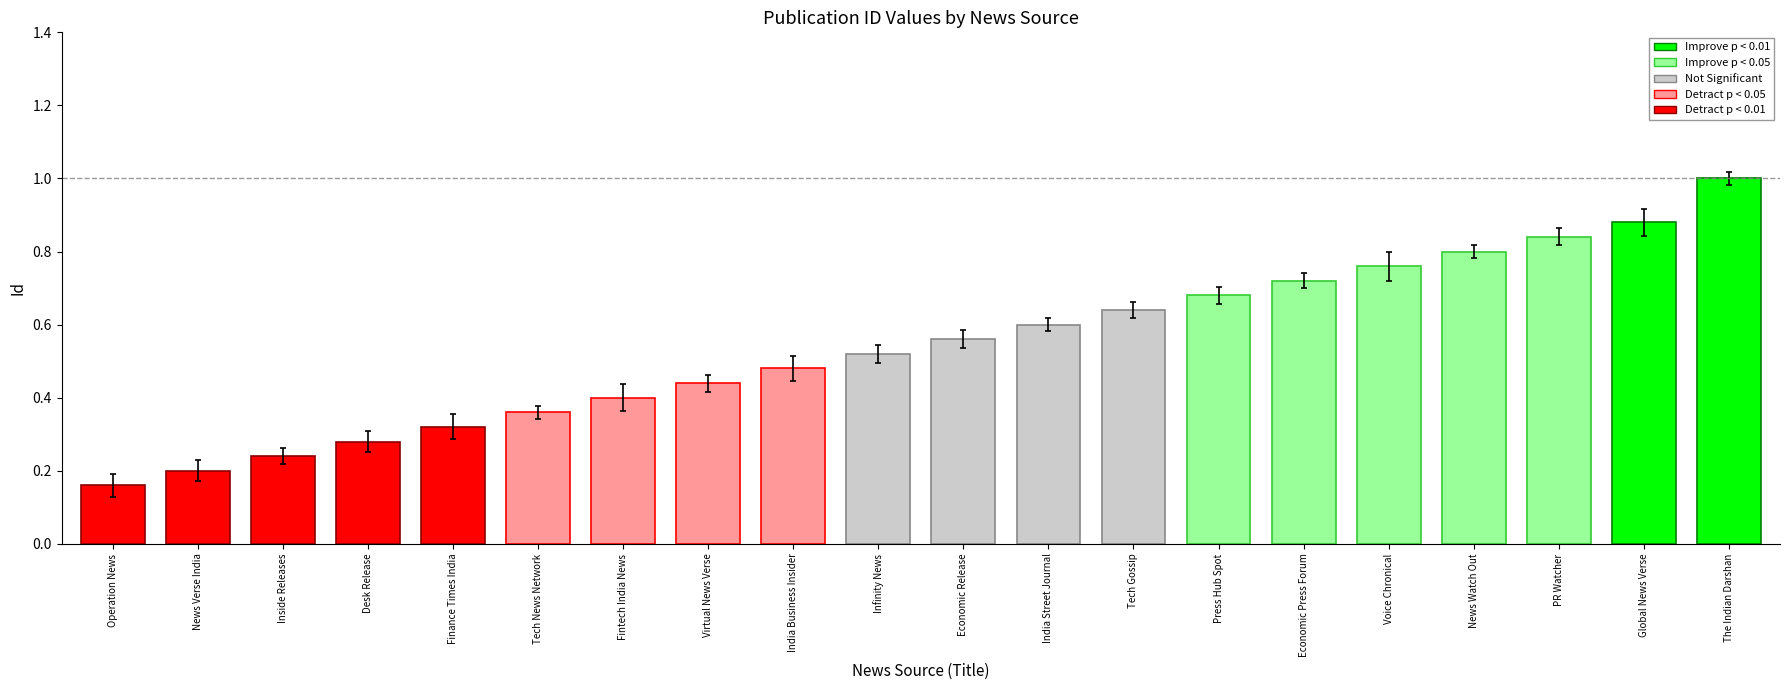

List the labels in order of value, smallest first.

Operation News, News Verse India, Inside Releases, Desk Release, Finance Times India, Tech News Network, Fintech India News, Virtual News Verse, India Business Insider, Infinity News, Economic Release, India Street Journal, Tech Gossip, Press Hub Spot, Economic Press Forum, Voice Chronical, News Watch Out, PR Watcher, Global News Verse, The Indian Darshan